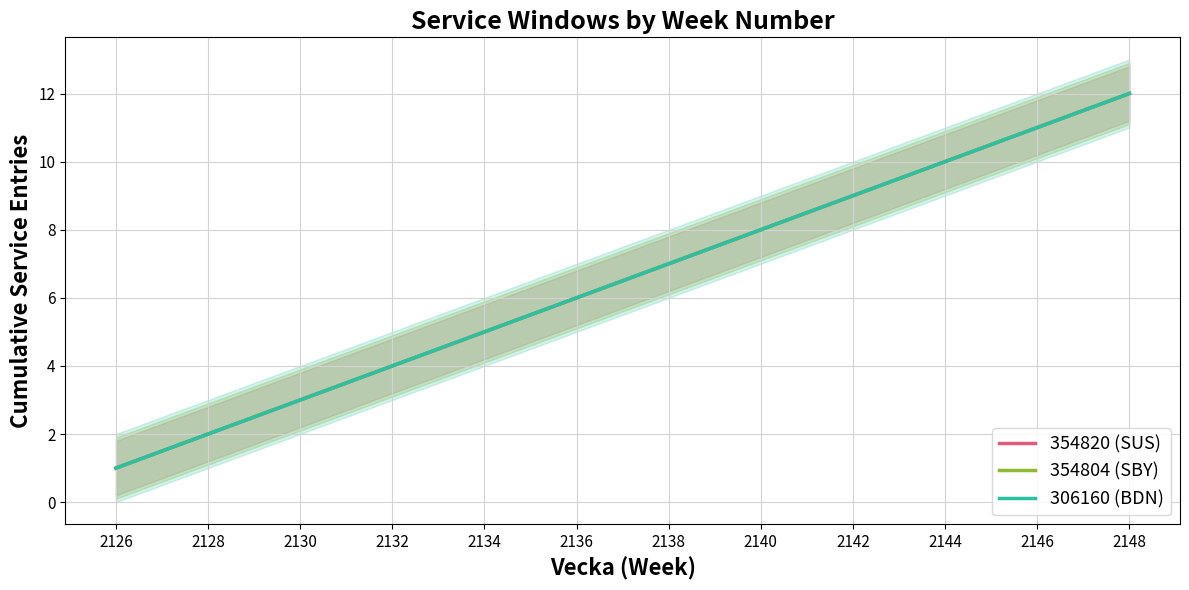

Which series has the largest total across all categories?

354820 (SUS)